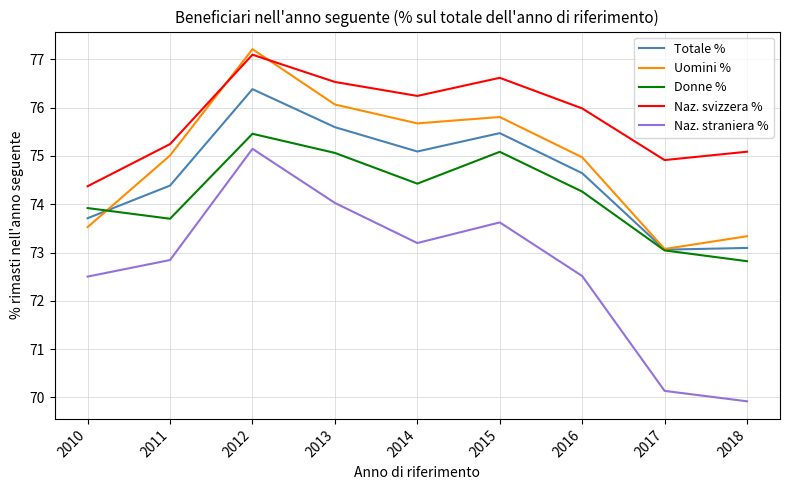

How many lines are shown in the chart?

5